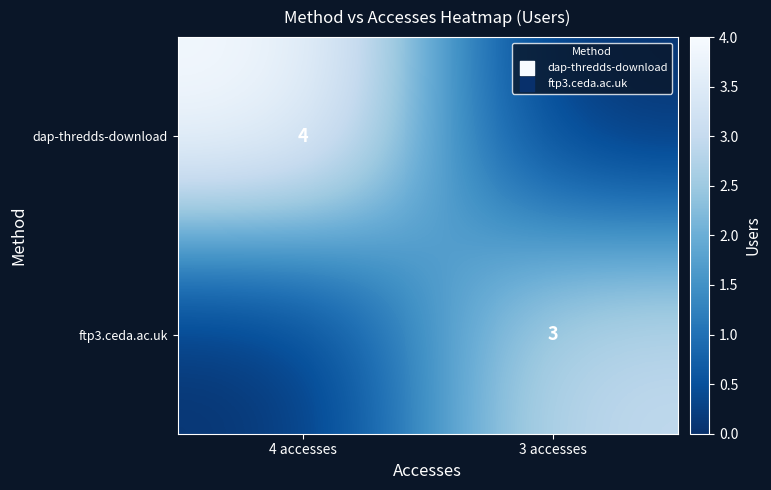

The value of dap-thredds-download at 4 accesses is 2. True or false?

False